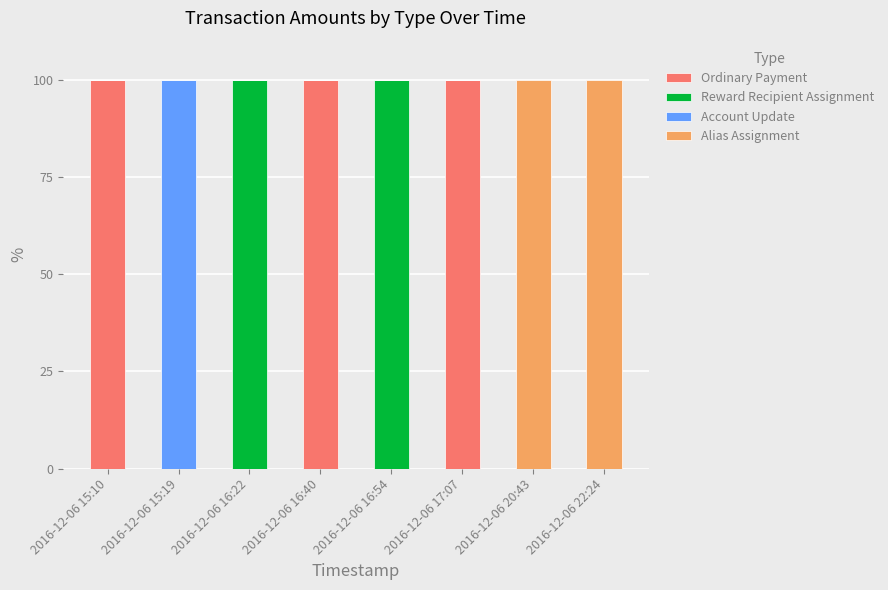

Count the number of categories in the chart.

8